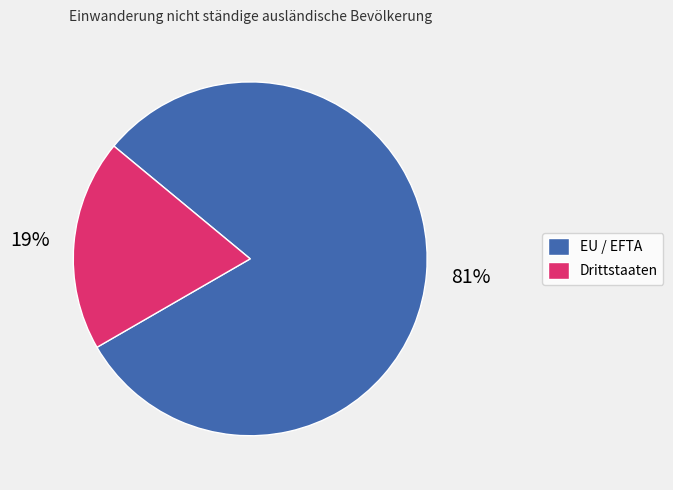

Which has a higher value, Drittstaaten or EU / EFTA?

EU / EFTA